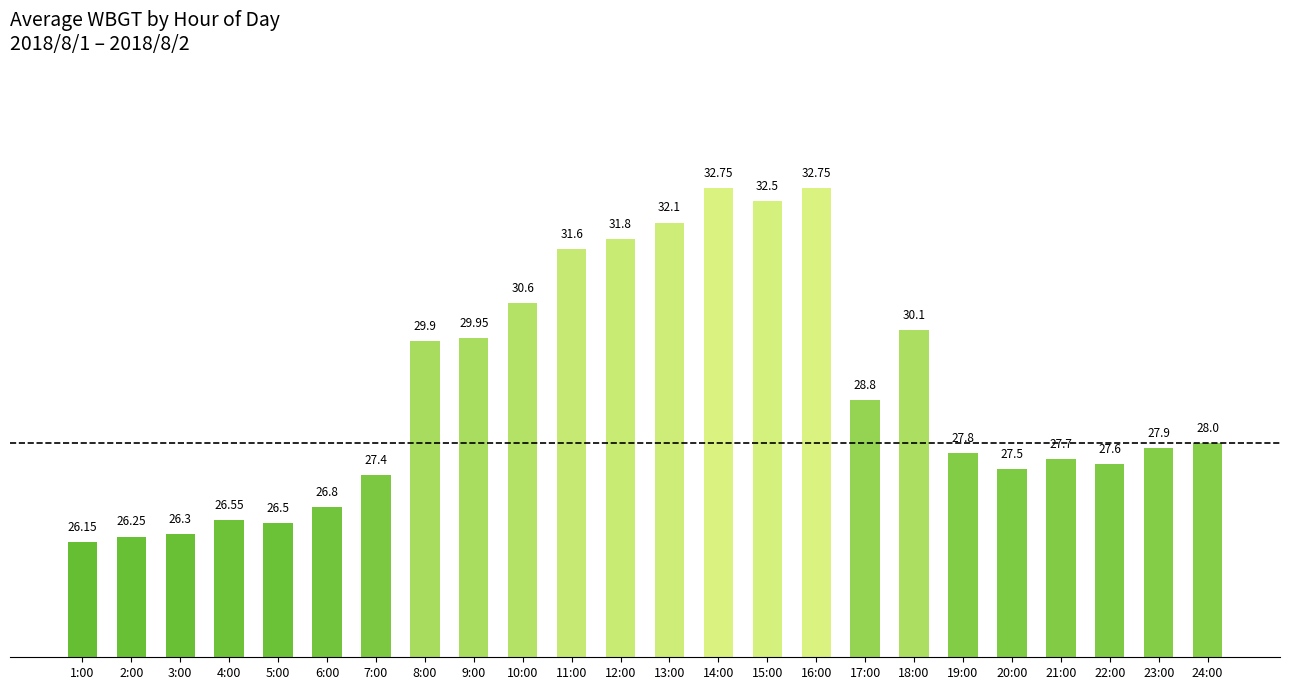

What position from the right is 17:00?

8